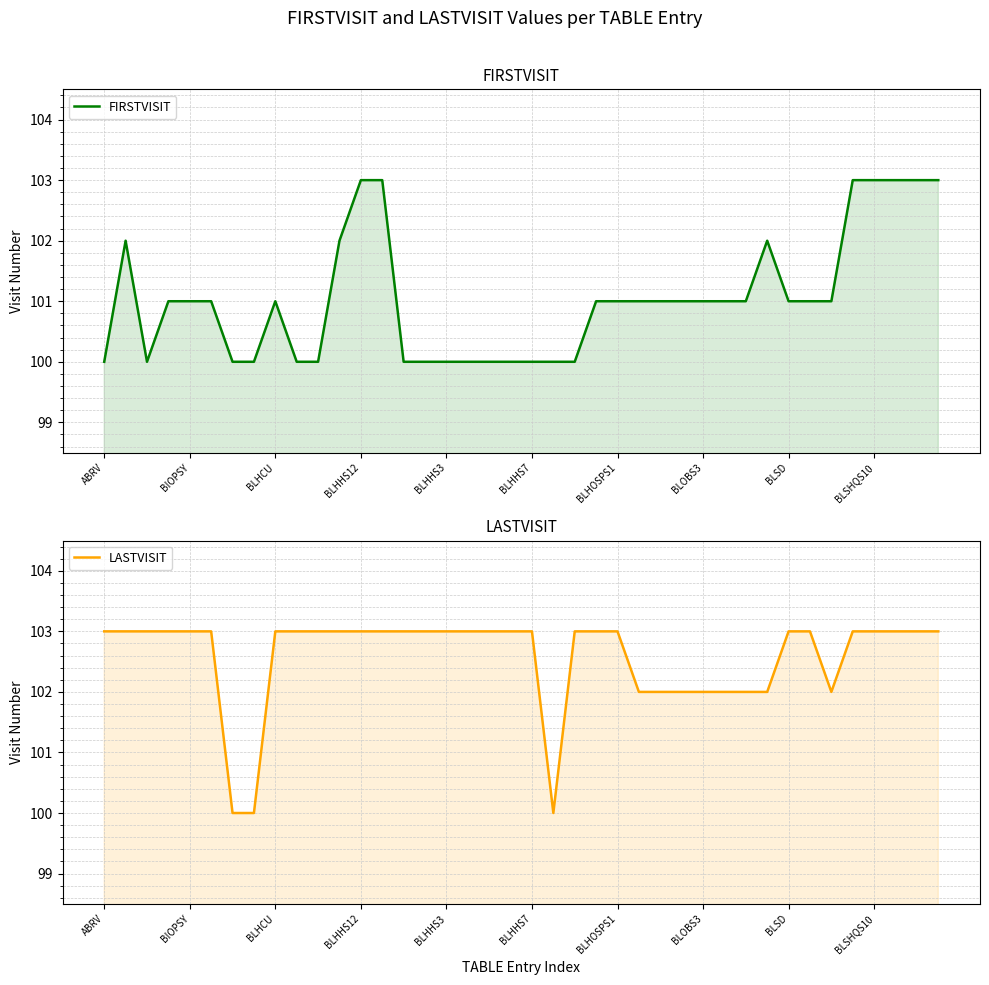

True or false: FIRSTVISIT and LASTVISIT intersect in this chart.

False